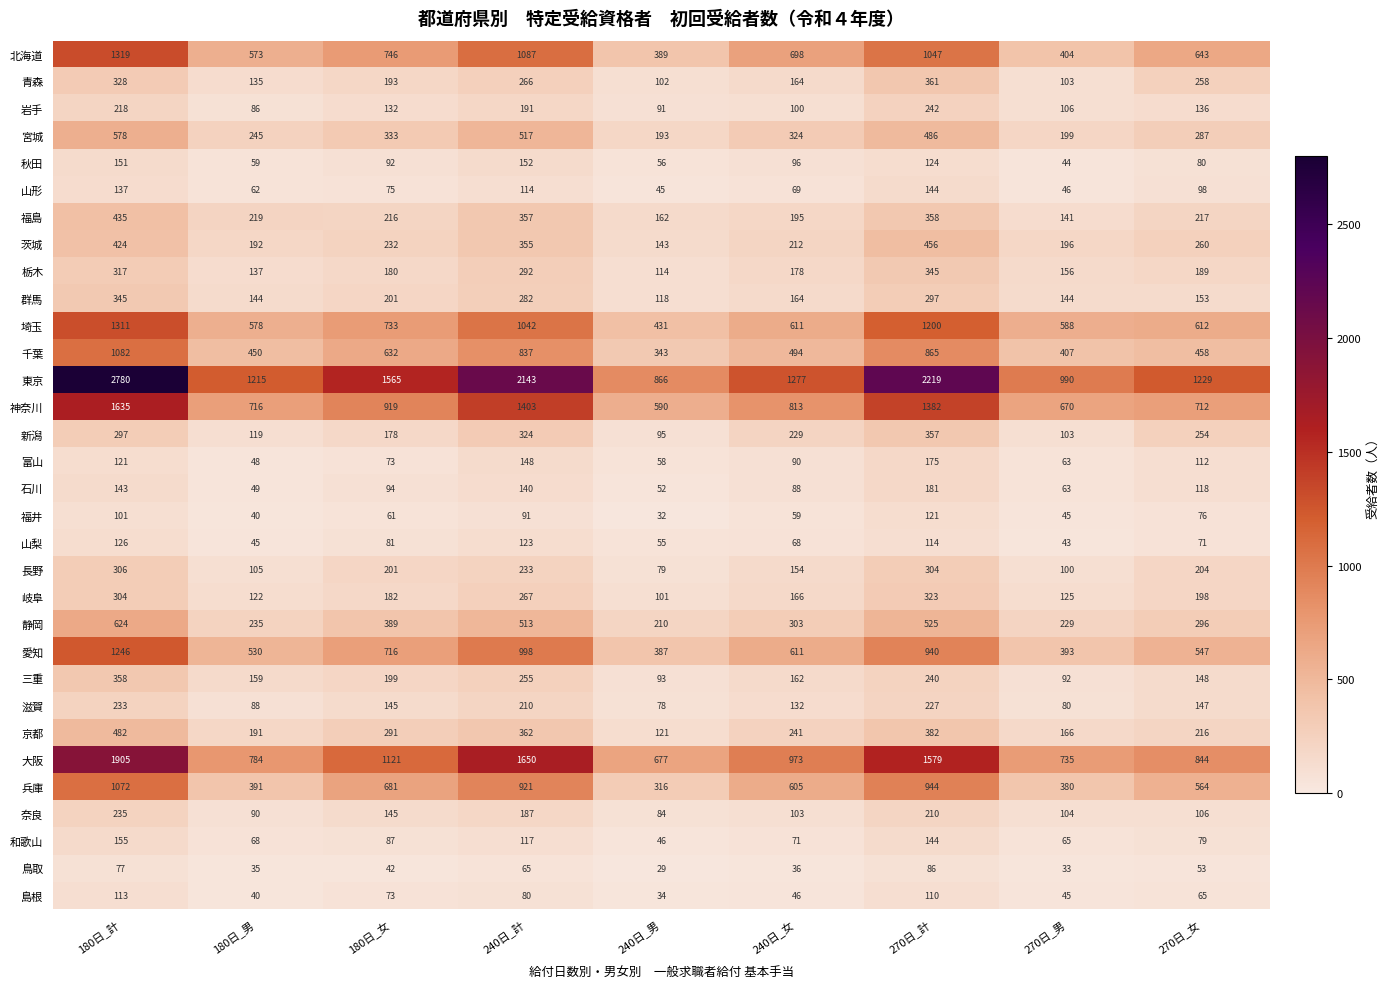

Rank the series at 180日_計 from lowest to highest value.

鳥取, 福井, 島根, 富山, 山梨, 山形, 石川, 秋田, 和歌山, 岩手, 滋賀, 奈良, 新潟, 岐阜, 長野, 栃木, 青森, 群馬, 三重, 茨城, 福島, 京都, 宮城, 静岡, 兵庫, 千葉, 愛知, 埼玉, 北海道, 神奈川, 大阪, 東京